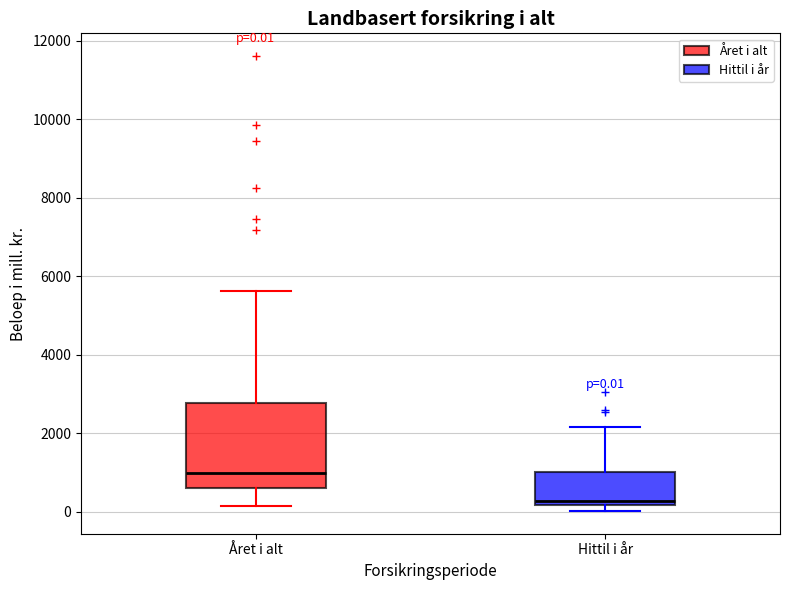

Which box's median line is the highest?

Året i alt